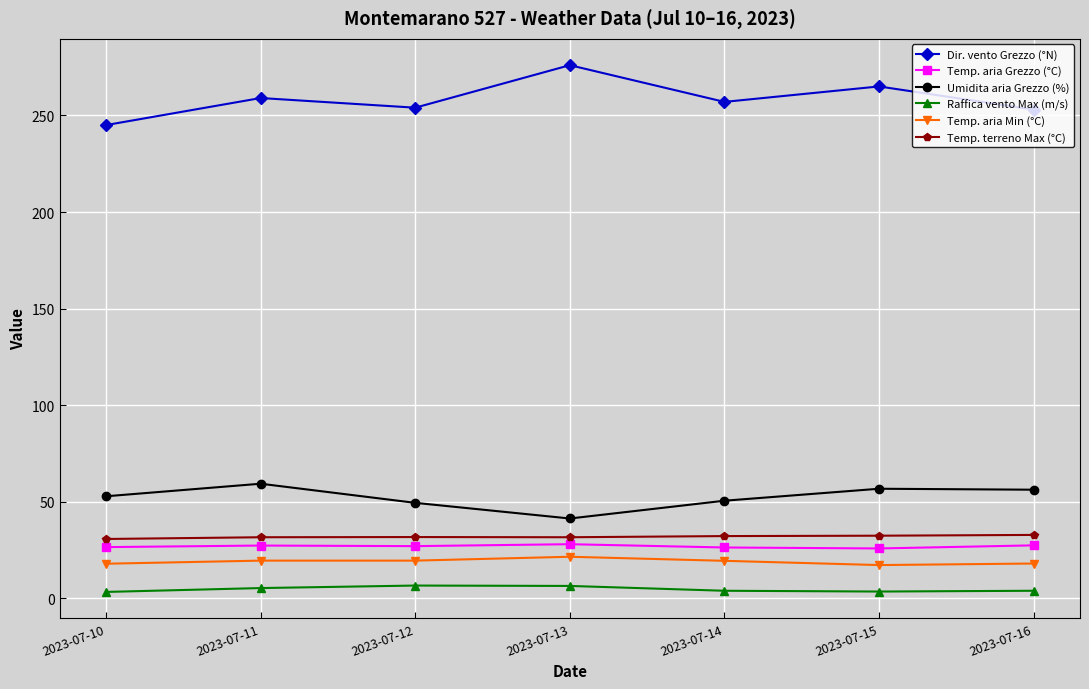

Is it true that Temp. terreno Max (°C) equals 31.8 at 2023-07-12?

True